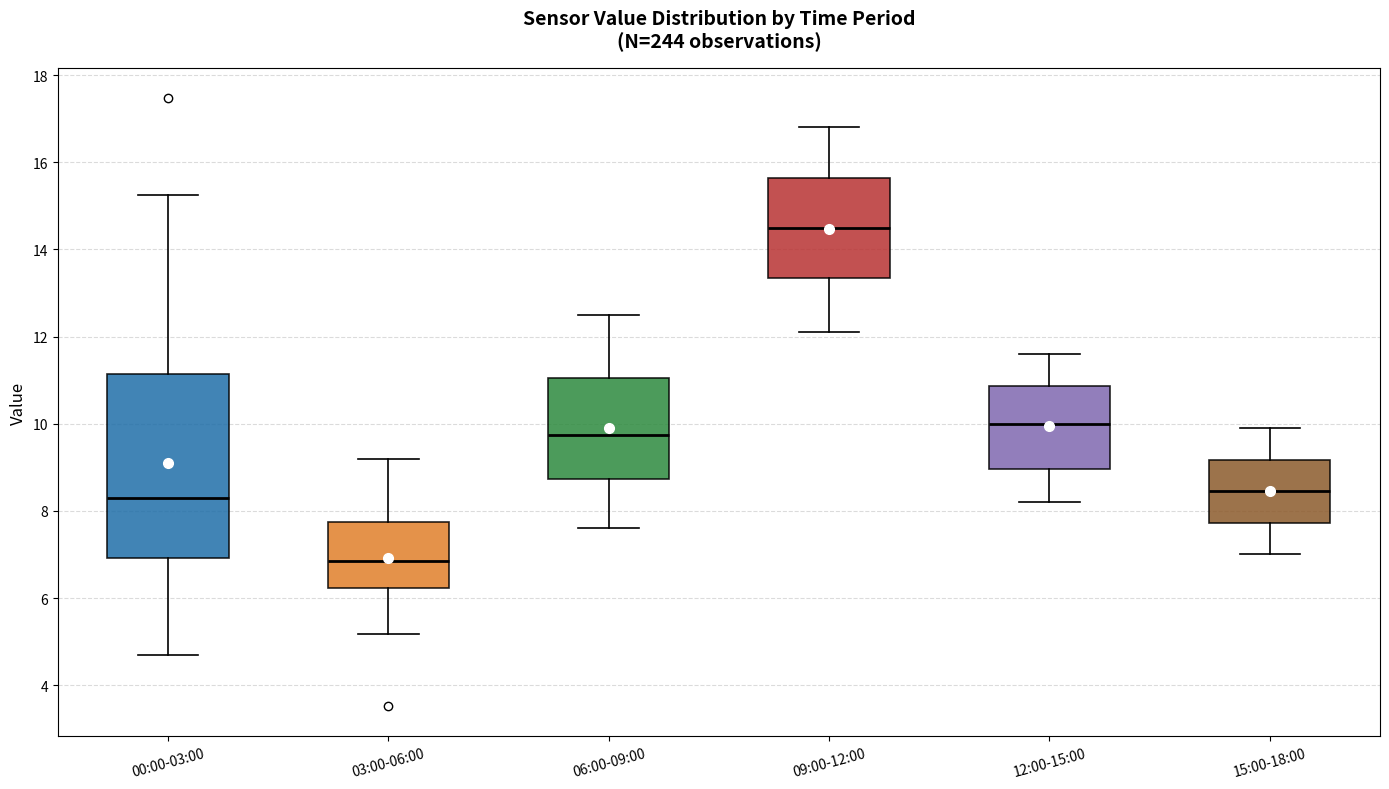

Reading left to right, transcribe this box plot: for each box, give where its median line is, the range the box spans, and where its two whiskers end, as read against the y-axis. The values are not printed on the chart, so give them approximately, as read against the axis.

00:00-03:00: median 8.2, box 7.0 to 11.2, whiskers 4.8 to 15.2
03:00-06:00: median 6.8, box 6.2 to 7.8, whiskers 5.2 to 9.2
06:00-09:00: median 9.8, box 8.8 to 11.0, whiskers 7.6 to 12.6
09:00-12:00: median 14.6, box 13.4 to 15.6, whiskers 12.2 to 16.8
12:00-15:00: median 10.0, box 9.0 to 10.8, whiskers 8.2 to 11.6
15:00-18:00: median 8.4, box 7.8 to 9.2, whiskers 7.0 to 10.0